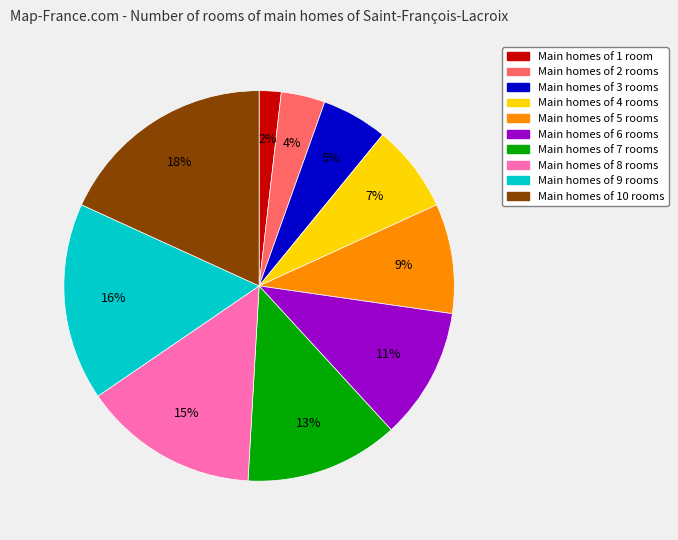

Which has a higher value, Main homes of 10 rooms or Main homes of 2 rooms?

Main homes of 10 rooms